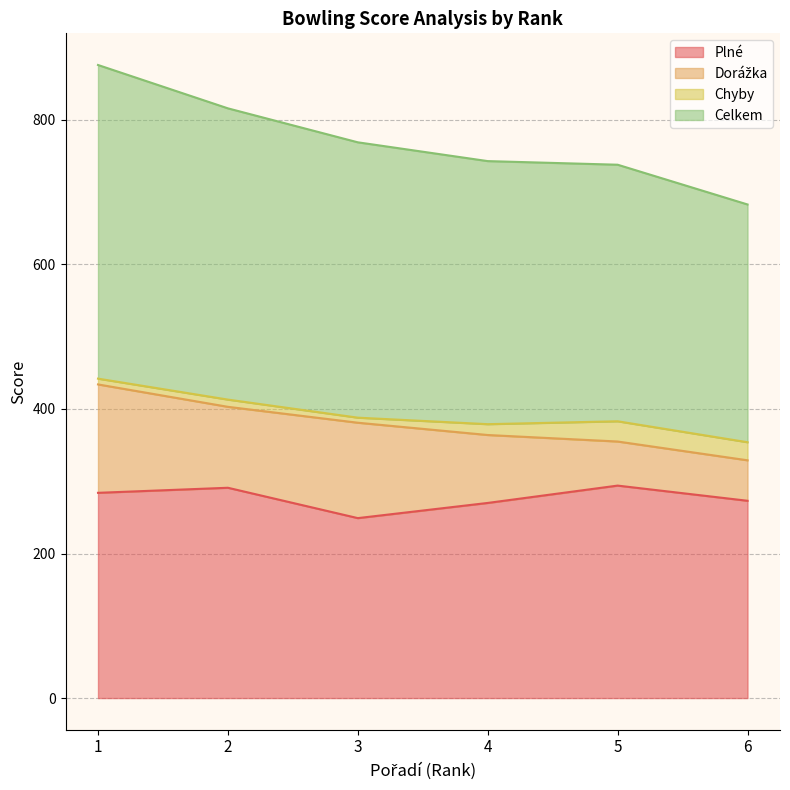

What is the maximum value shown in the chart?

434